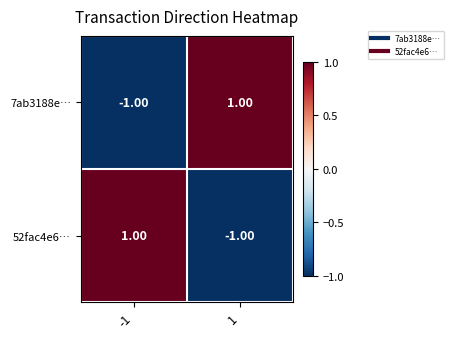

Count the number of data series in this chart.

2